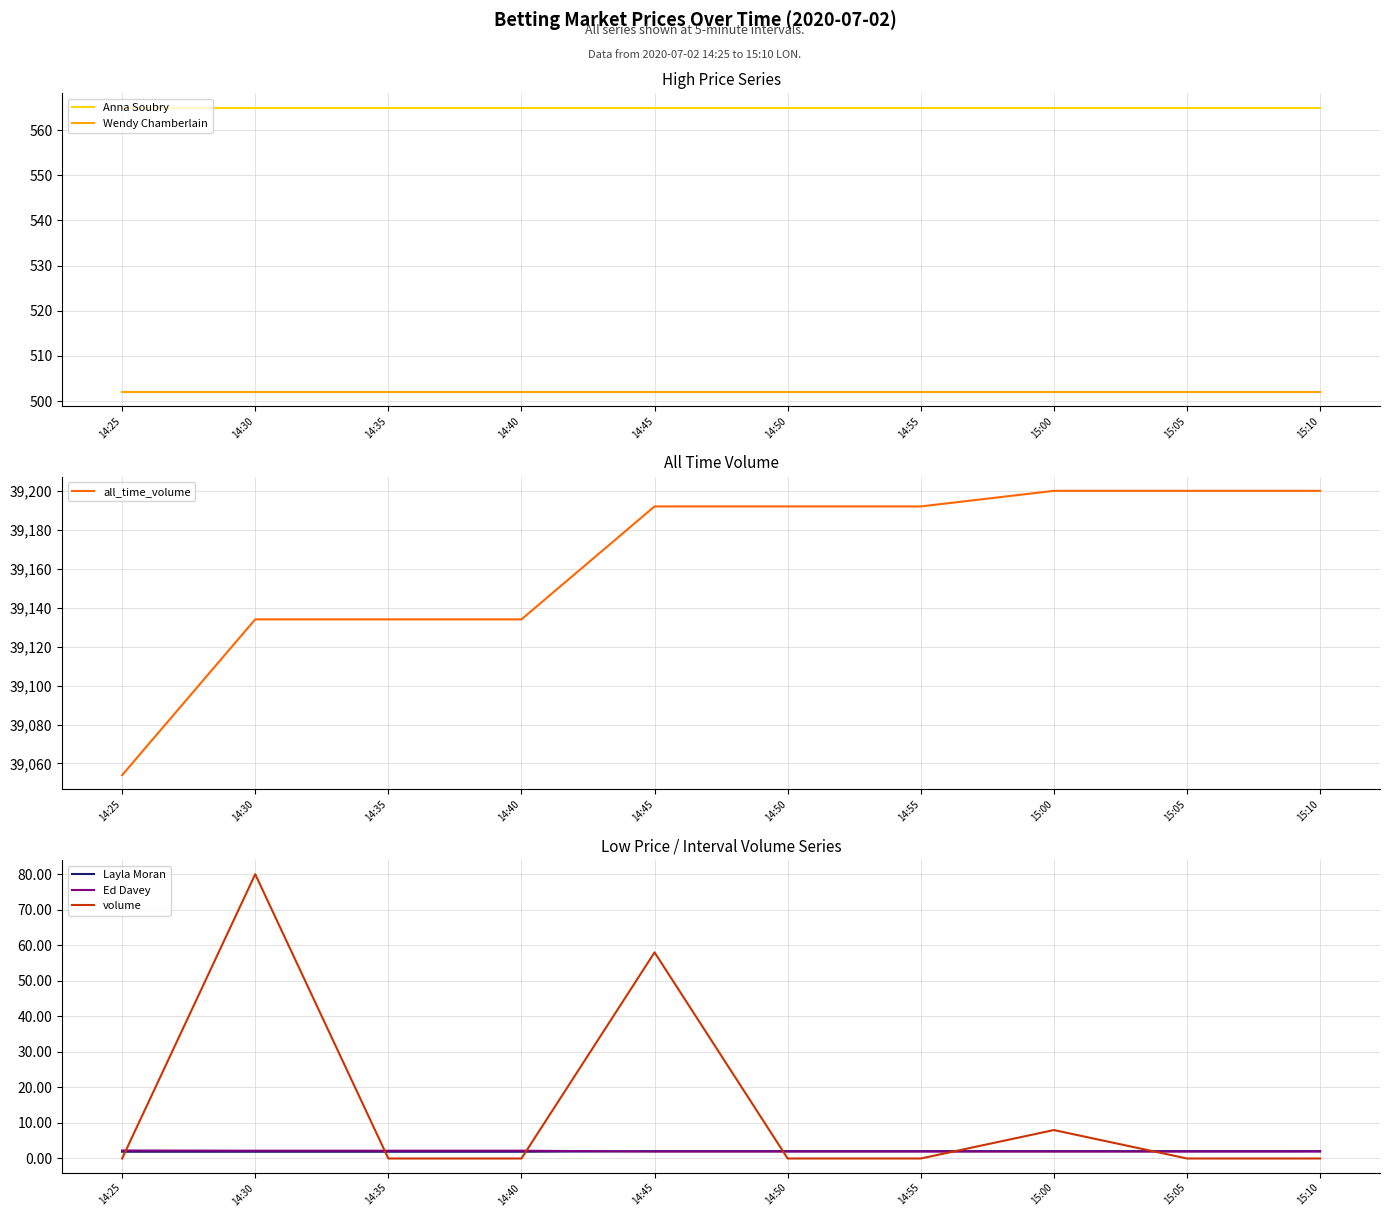

What is the sum of the Wendy Chamberlain values at 14:40 and 15:00?

1004.1